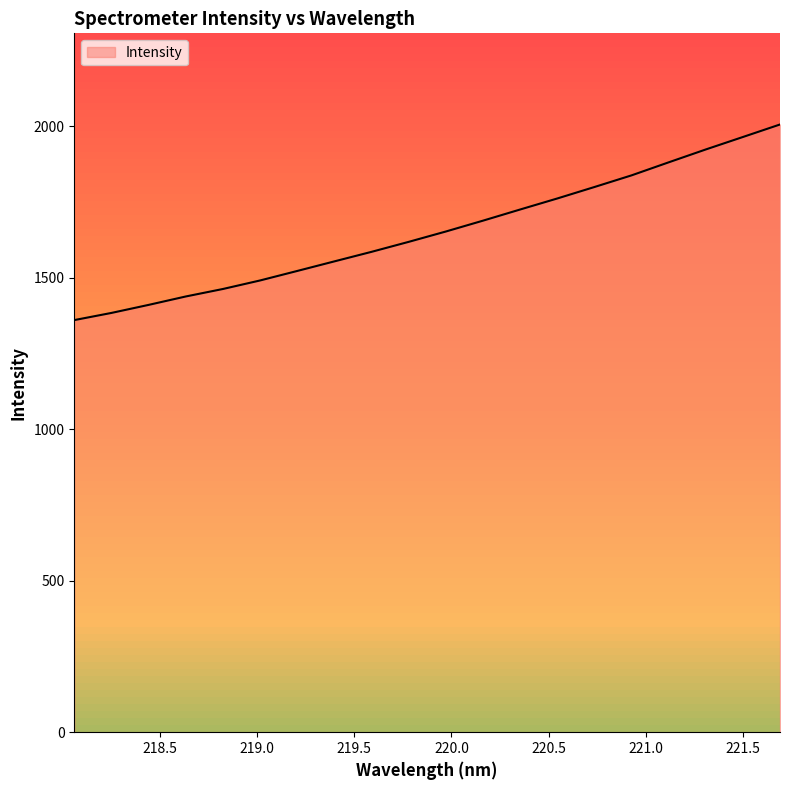

What is the minimum value shown in the chart?

1359.7